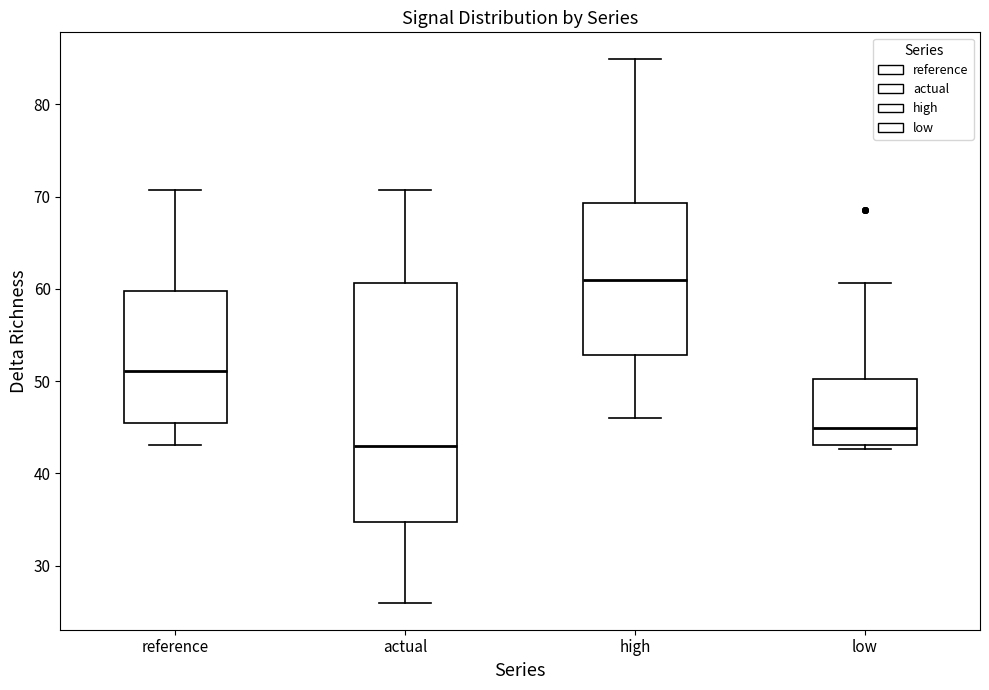

Reading left to right, read every box against the y-axis: the position of its median line, the range the box covers, and the ends of its whiskers. The values are not printed on the chart, so give them approximately, as read against the axis.

reference: median 51, box 45 to 60, whiskers 43 to 71
actual: median 43, box 35 to 61, whiskers 26 to 71
high: median 61, box 53 to 69, whiskers 46 to 85
low: median 45, box 43 to 50, whiskers 43 (just below the box's lower edge) to 61